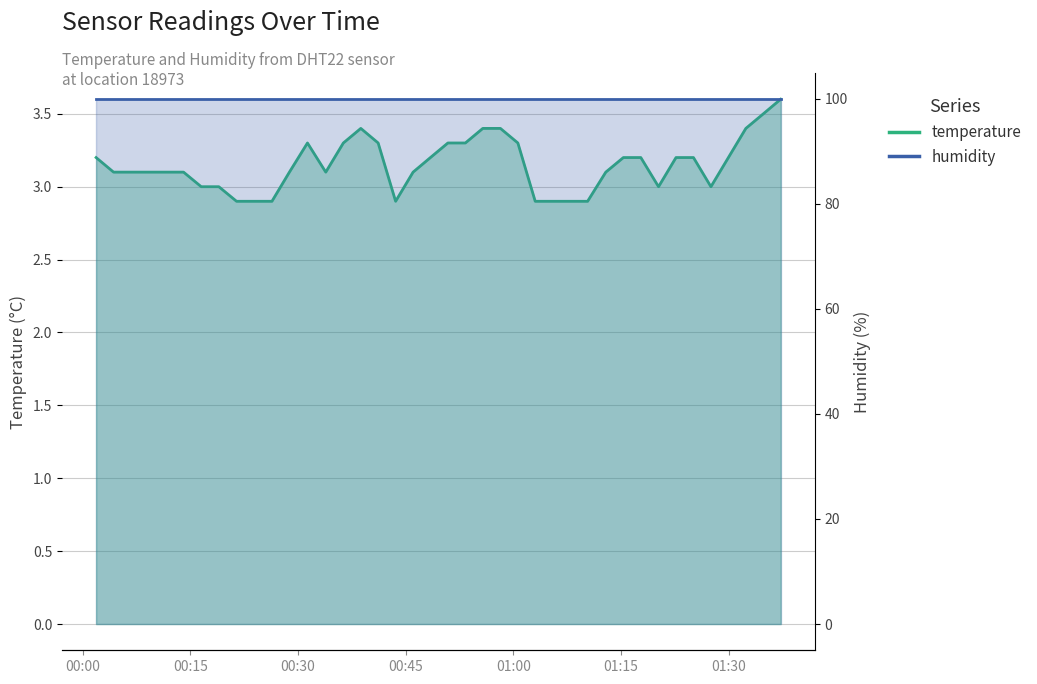

How many interior local peaks (higher than both neighbors) does the data have?

2